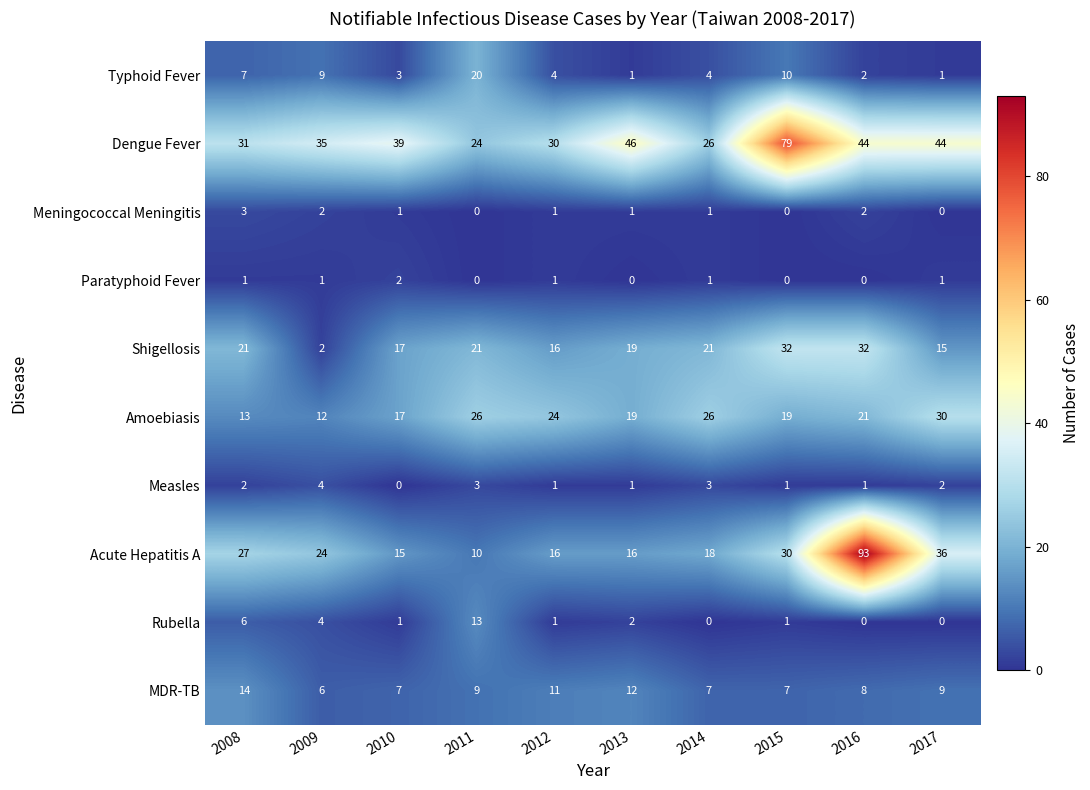

Between 2011 and 2015, which series saw the biggest shift?

Dengue Fever